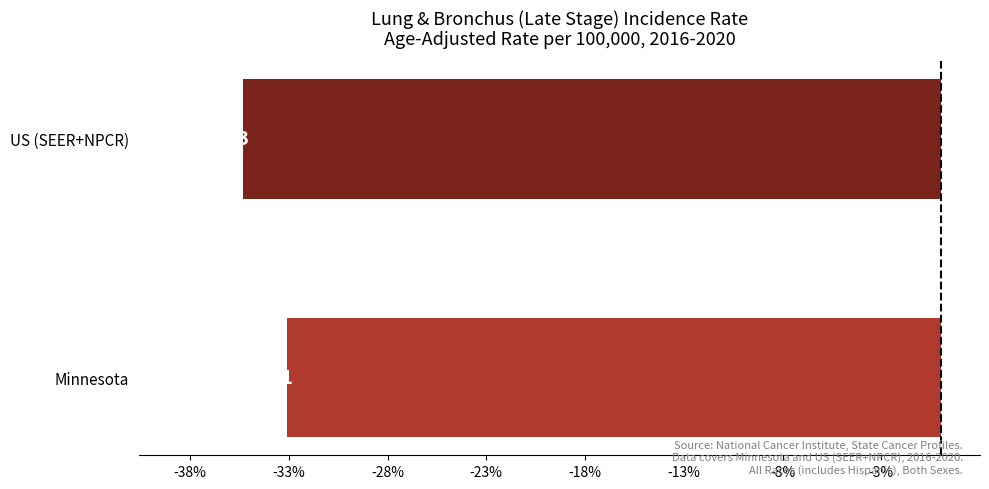

What is the minimum value shown in the chart?

-35.3